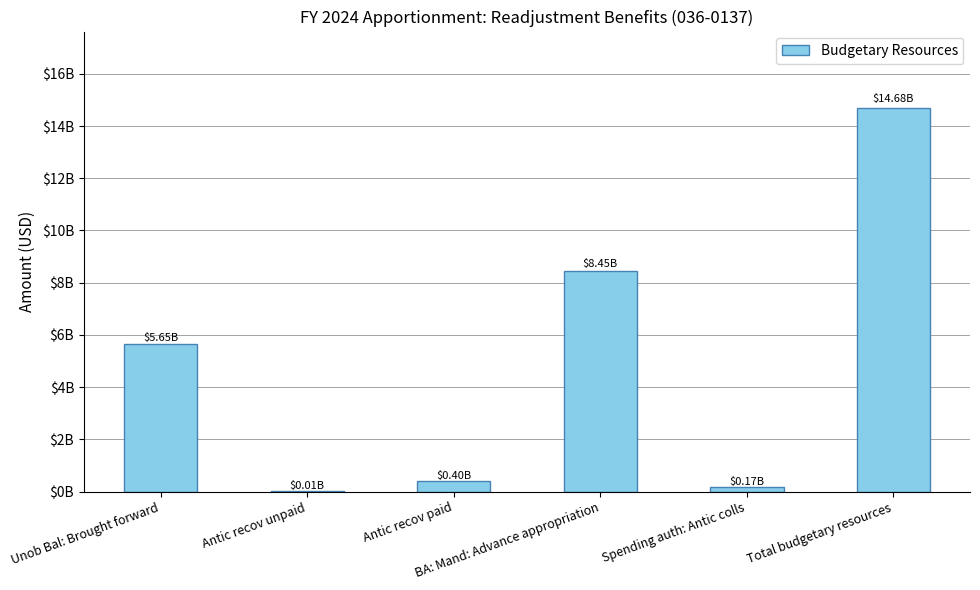

At which label does the data first exceed 5647125000?

BA: Mand: Advance appropriation